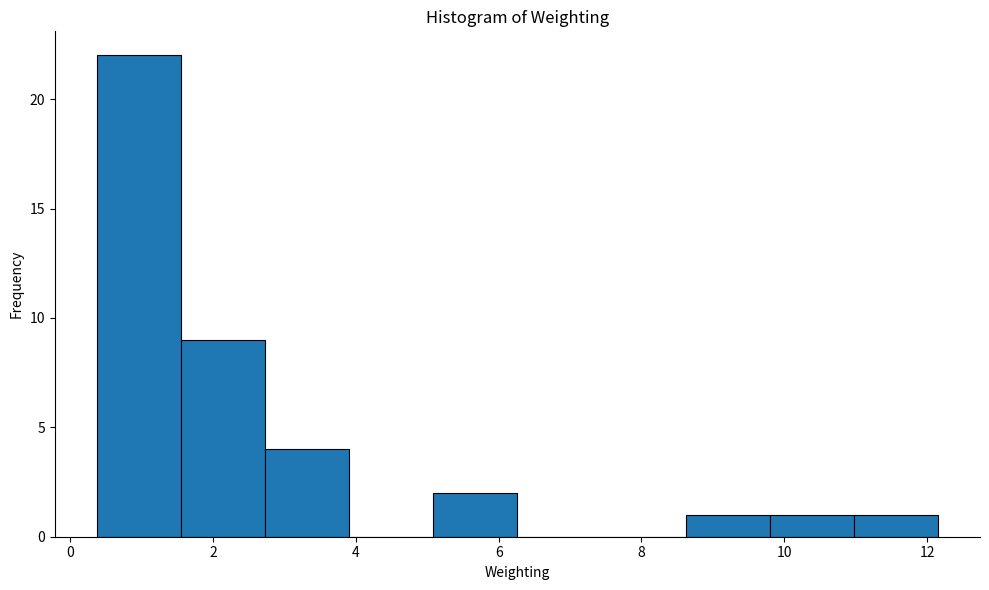

What is the height of the bar covering 2.8 to 4.0 on the x-axis? Neither the bar edges nor the heights are printed on the chart, so give them approximately, as read against the axes.

4